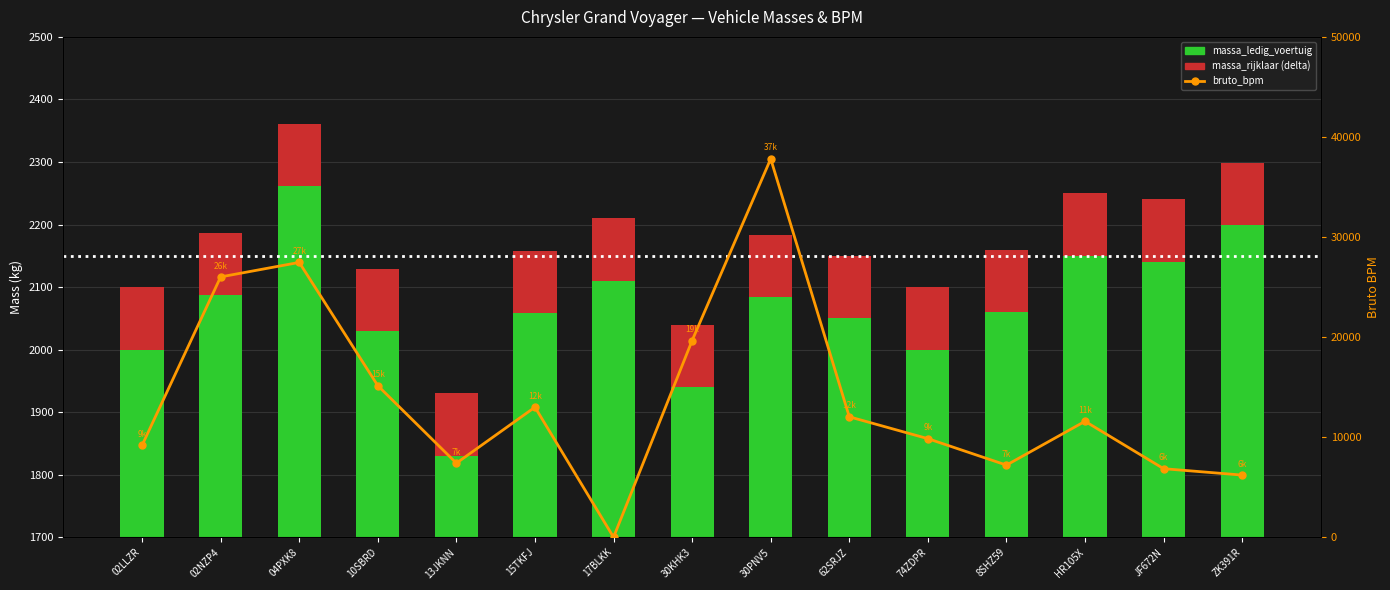

Reading left to right, transcribe all the data shown in this chart.

massa_ledig_voertuig: 02LLZR=2000	02NZP4=2087	04PXK8=2261	10SBRD=2029	13JKNN=1830	15TKFJ=2058	17BLKK=2110	30KHK3=1940	30PNV5=2084	62SRJZ=2050	74ZDPR=2000	8SHZ59=2060	HR105X=2150	JF672N=2140	ZK391R=2199
massa_rijklaar (delta): 02LLZR=100	02NZP4=100	04PXK8=100	10SBRD=100	13JKNN=100	15TKFJ=100	17BLKK=100	30KHK3=100	30PNV5=100	62SRJZ=100	74ZDPR=100	8SHZ59=100	HR105X=100	JF672N=100	ZK391R=100
bruto_bpm: 02LLZR=9185	02NZP4=26015	04PXK8=27463	10SBRD=15145	13JKNN=7399	15TKFJ=12996	17BLKK=0	30KHK3=19659	30PNV5=37814	62SRJZ=12034	74ZDPR=9849	8SHZ59=7206	HR105X=11583	JF672N=6848	ZK391R=6209